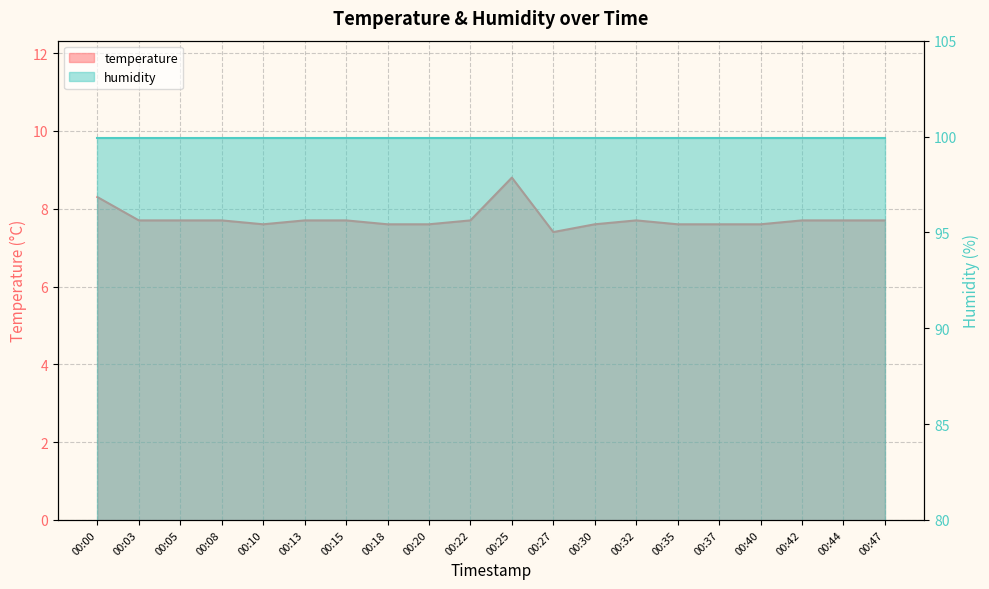

At which category does the chart reach its minimum across all series?

00:27